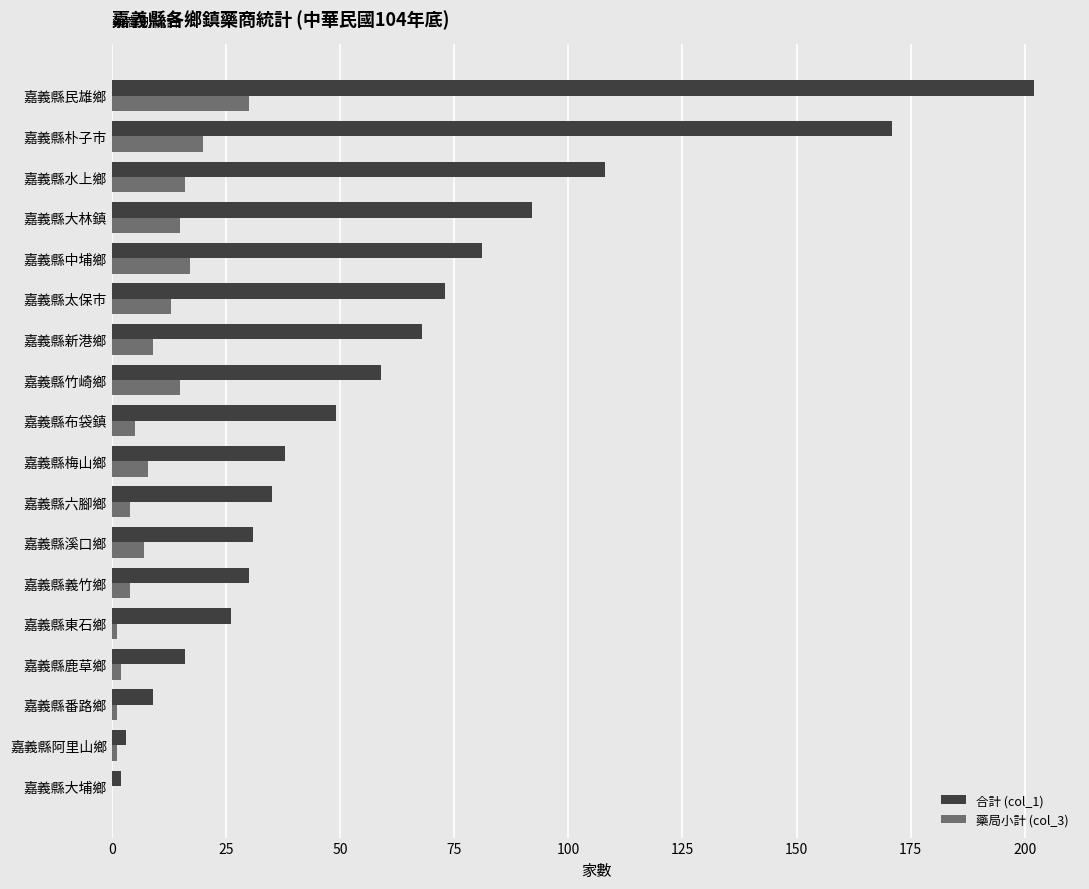

Between 嘉義縣布袋鎮 and 嘉義縣新港鄉, which series saw the biggest shift?

合計 (col_1)